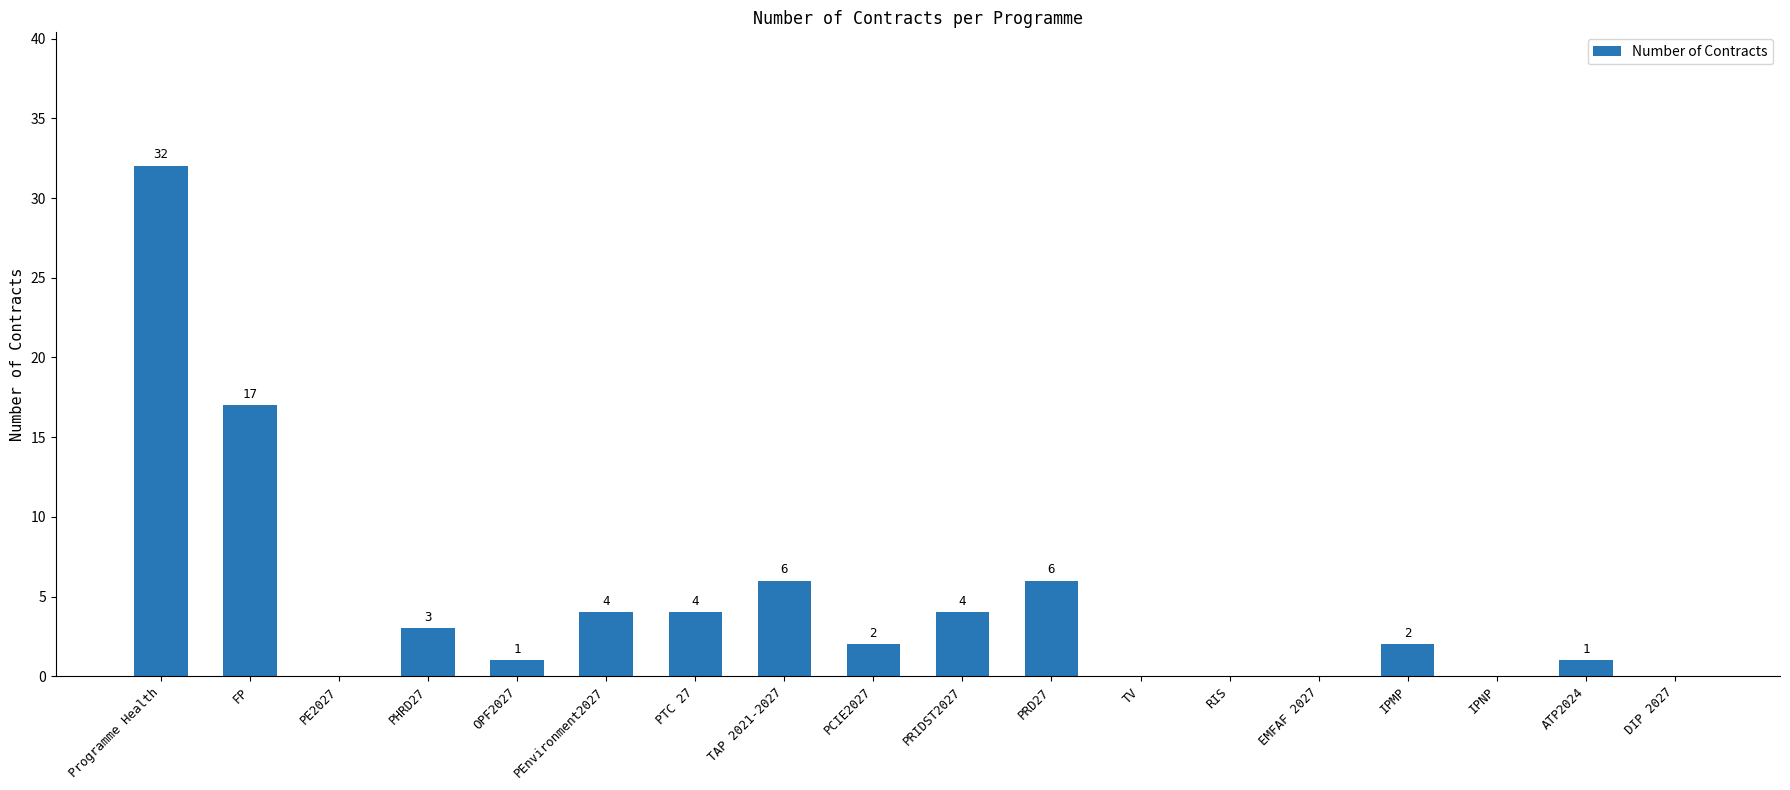

What is the change in value from FP to EMFAF 2027?

-17